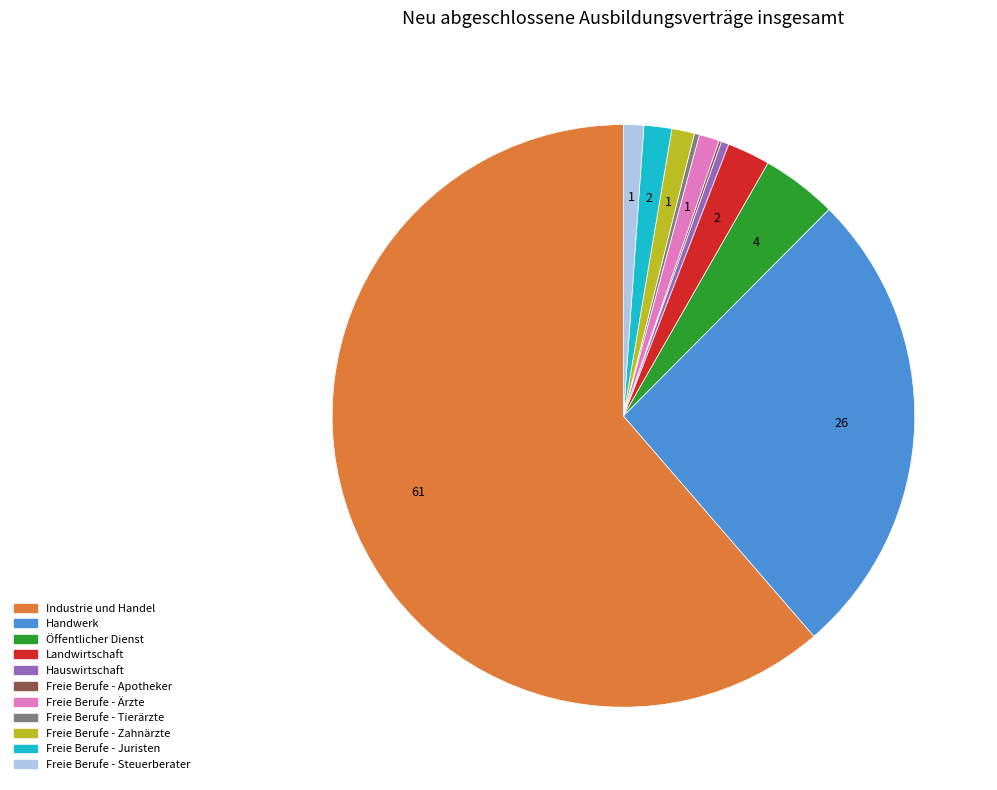

Is the sum of Freie Berufe - Ärzte and Freie Berufe - Tierärzte greater than half?

No